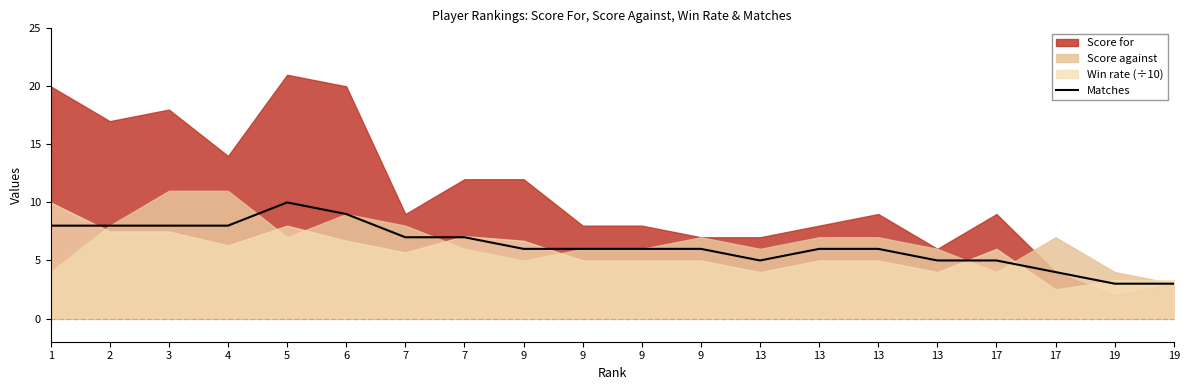

What is the sum of all values?

126